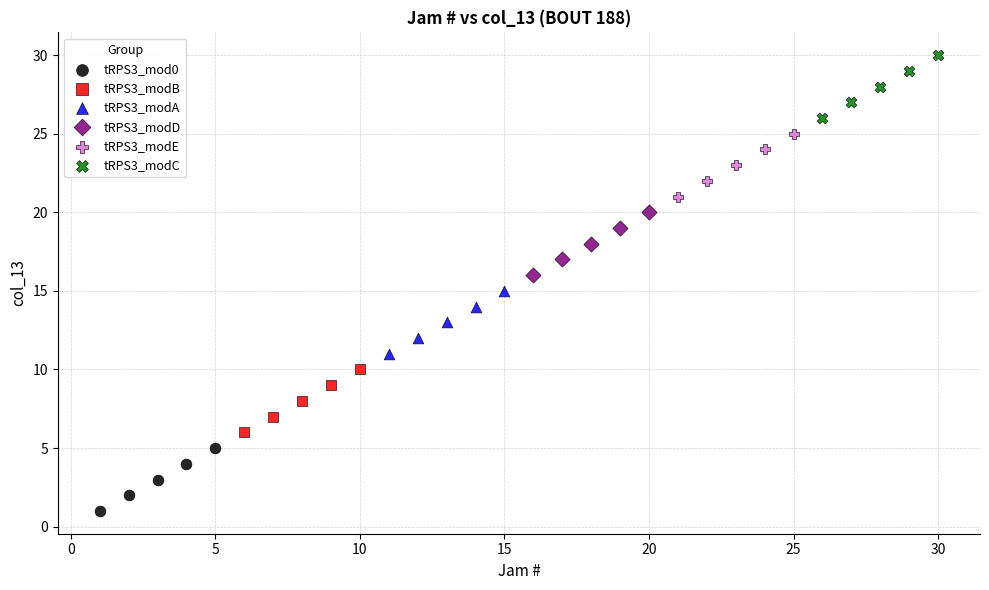

Which series contains the highest Y value?

tRPS3_modC